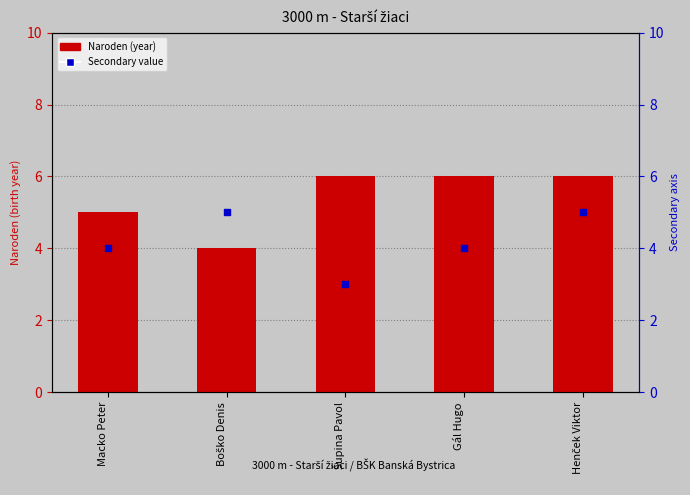

Is the value of Naroden at Boško Denis greater than the value of Naroden (secondary) at Henček Viktor?

No